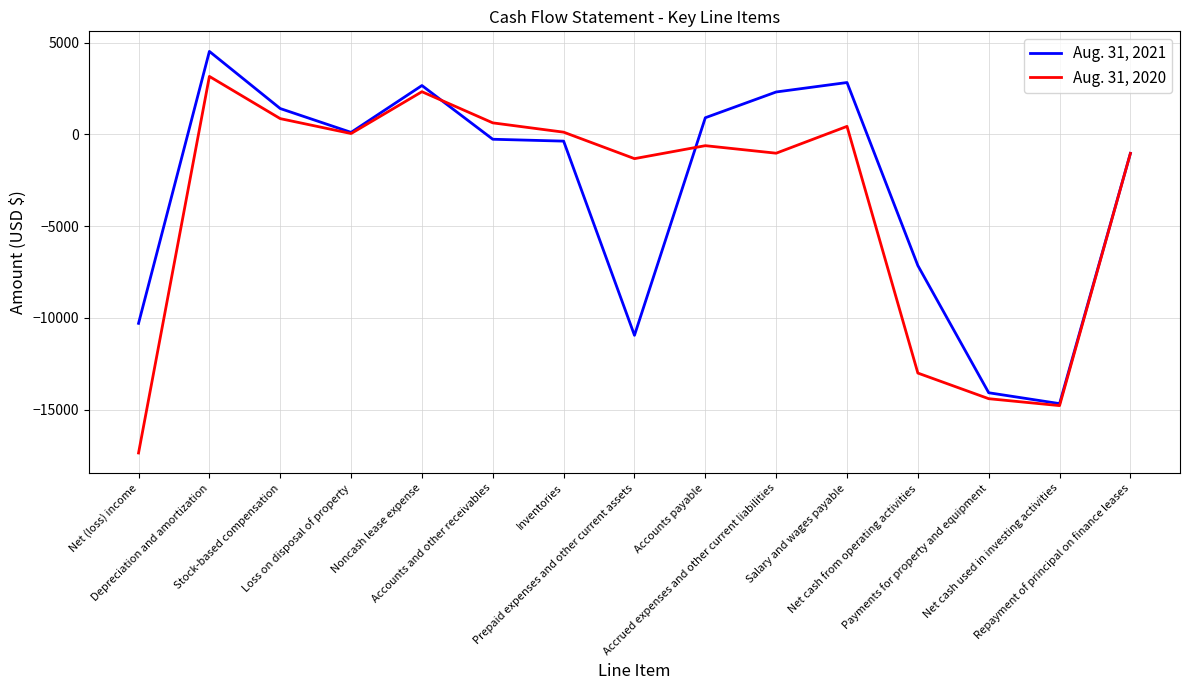

At which label does Aug. 31, 2020 first exceed -614?

Depreciation and amortization